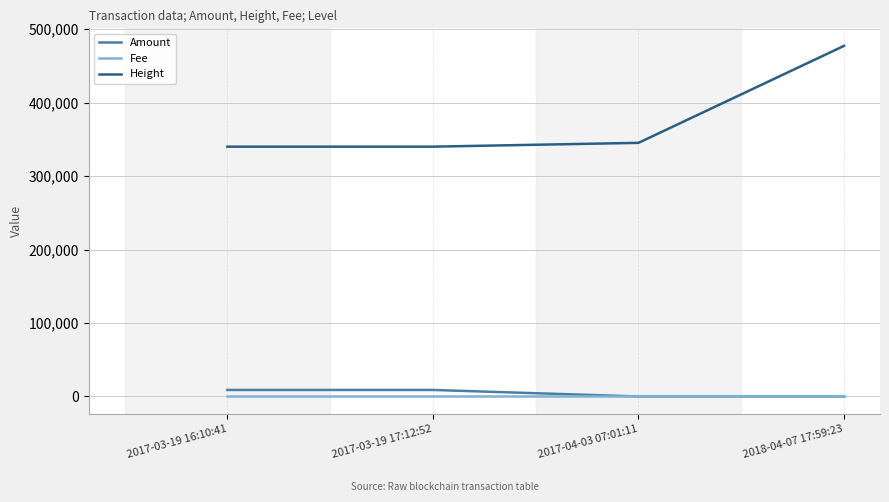

Between 2017-03-19 16:10:41 and 2018-04-07 17:59:23, which series saw the biggest shift?

Height